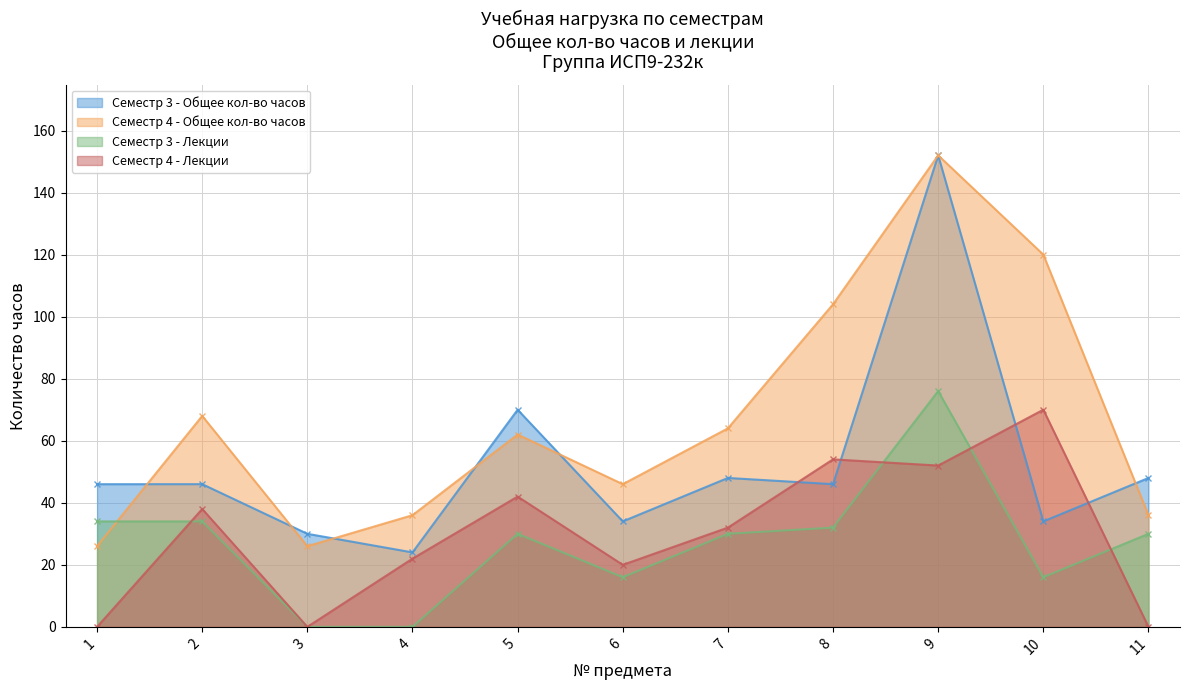

How many data points in Семестр 4 - Общее кол-во часов are less than 62?

5